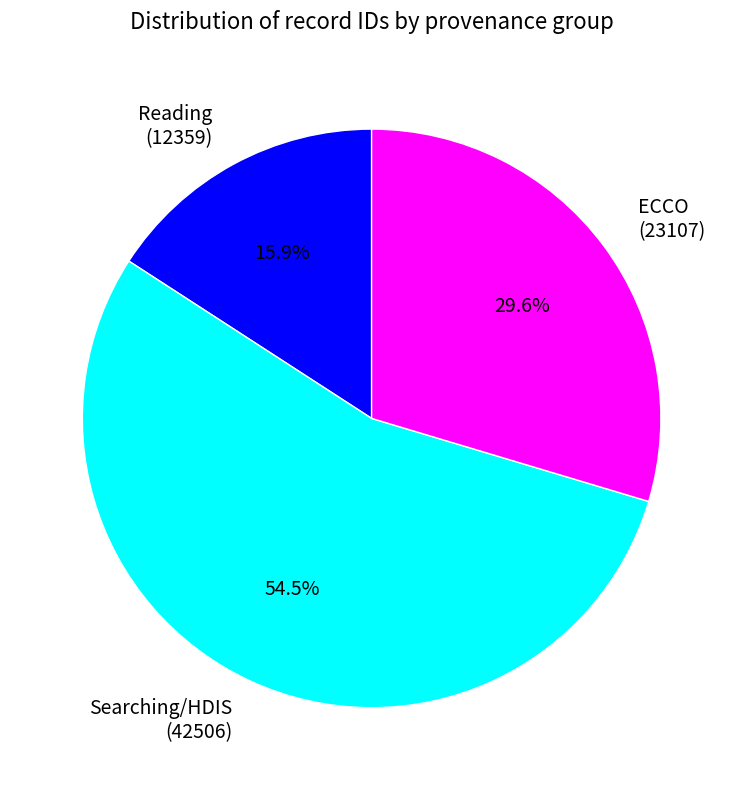

What percentage do Reading (12359) and Searching/HDIS (42506) together represent?

70.4%